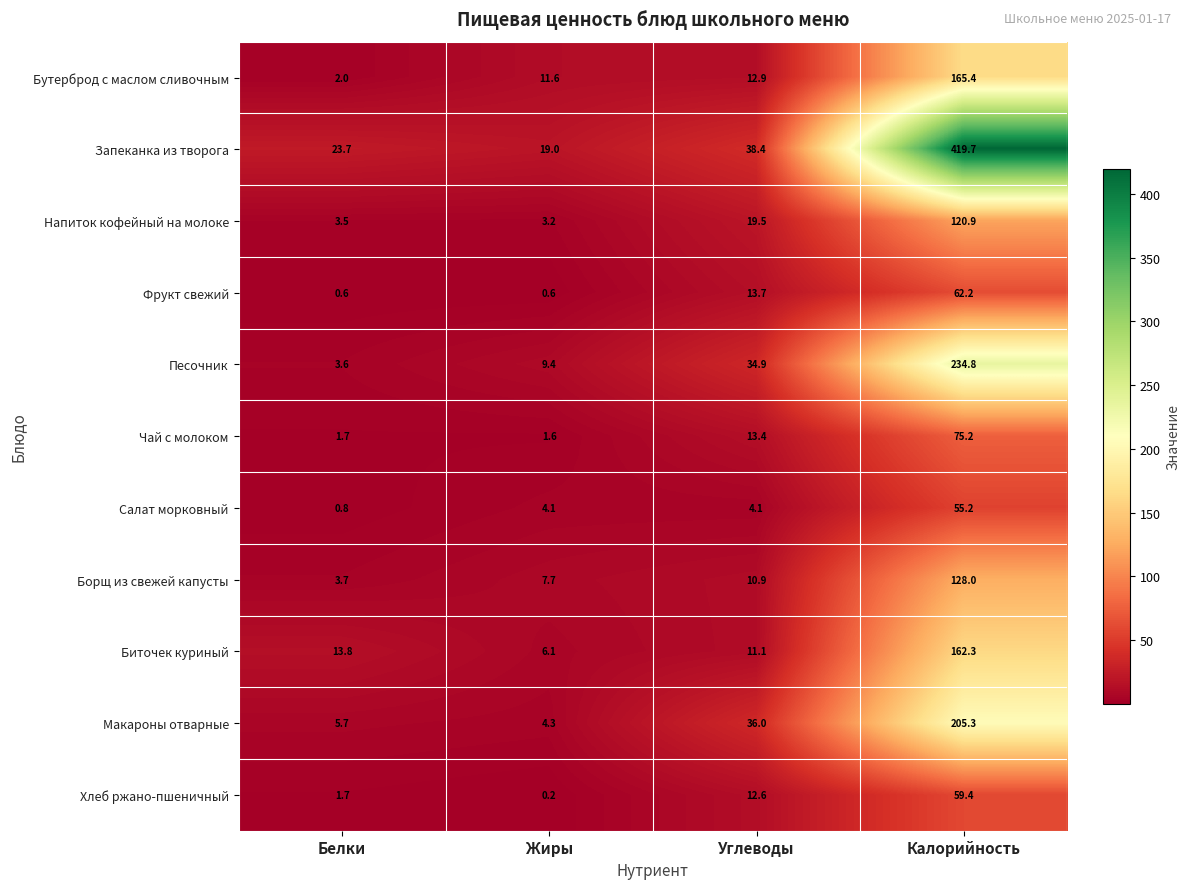

List the series in order of their peak value, lowest first.

Салат морковный, Хлеб ржано-пшеничный, Фрукт свежий, Чай с молоком, Напиток кофейный на молоке, Борщ из свежей капусты, Биточек куриный, Бутерброд с маслом сливочным, Макароны отварные, Песочник, Запеканка из творога